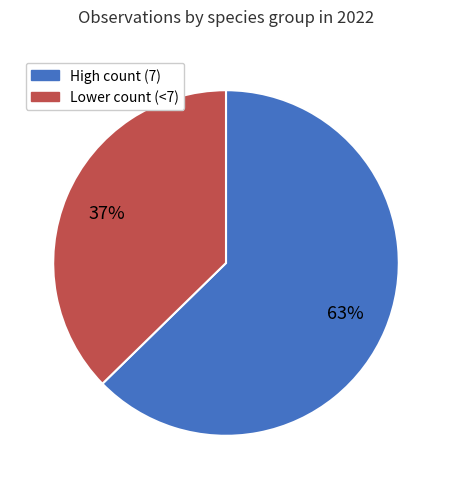

To the nearest percent, what is the average slice percentage?

50%